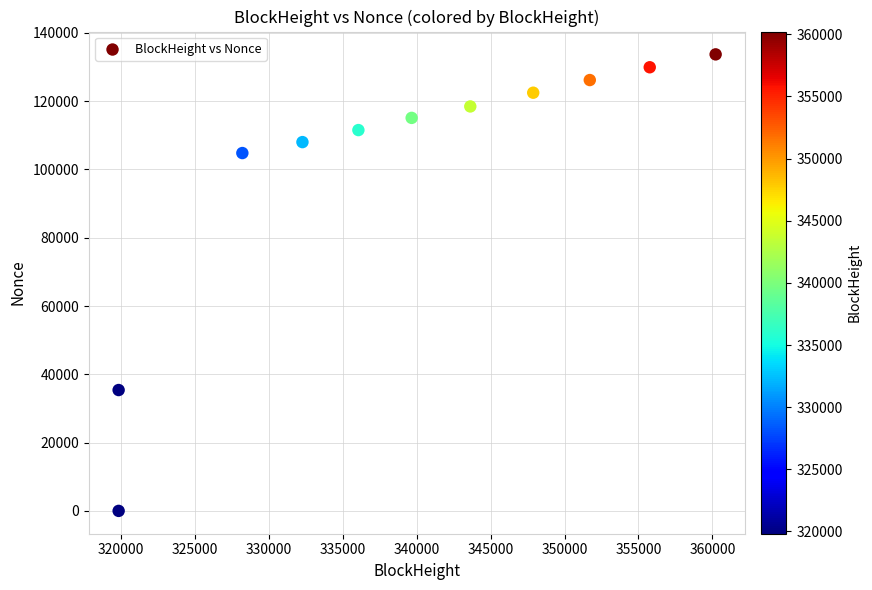

What Y value in the scatter plot is closest to 66854?

35398